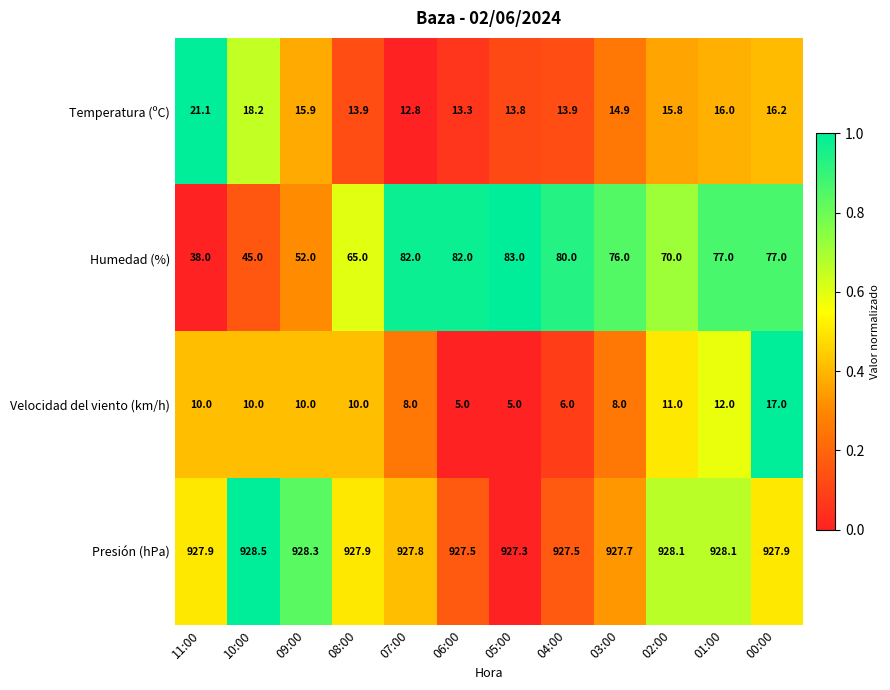

Which category has the highest value in the Humedad (%) series?

05:00